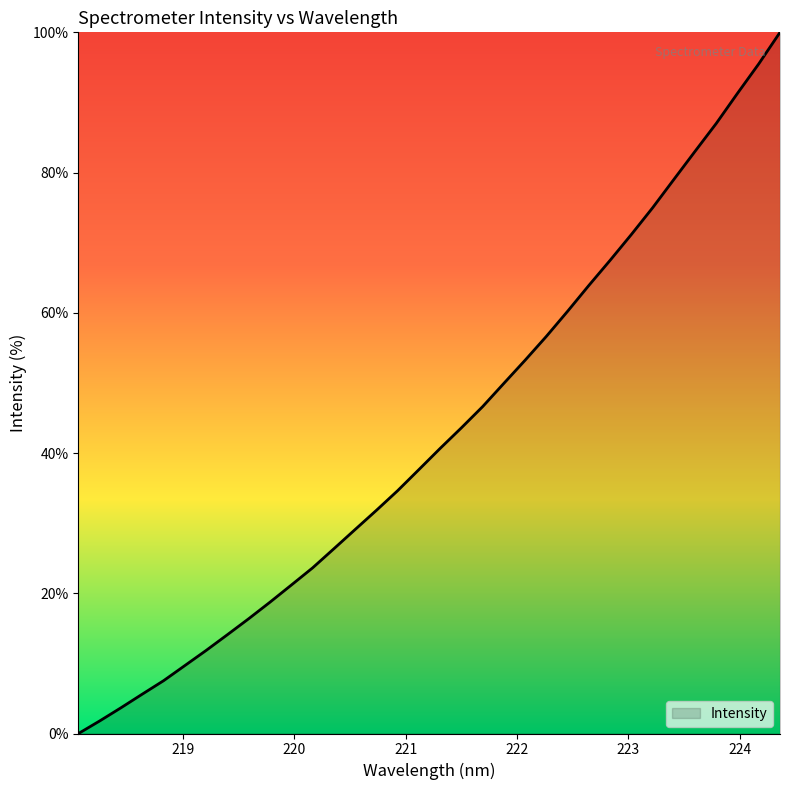

What is the difference between the maximum and minimum values?

100.0